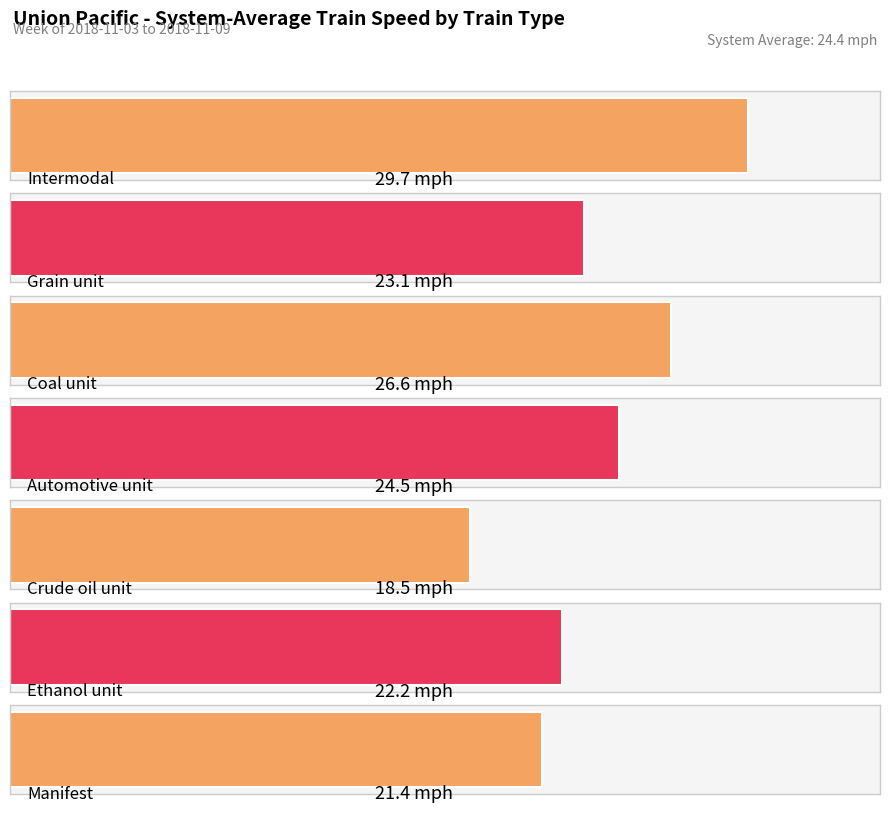

Reading right to left, extract all data points from this chart.

21.4	22.2	18.5	24.5	26.6	23.1	29.7